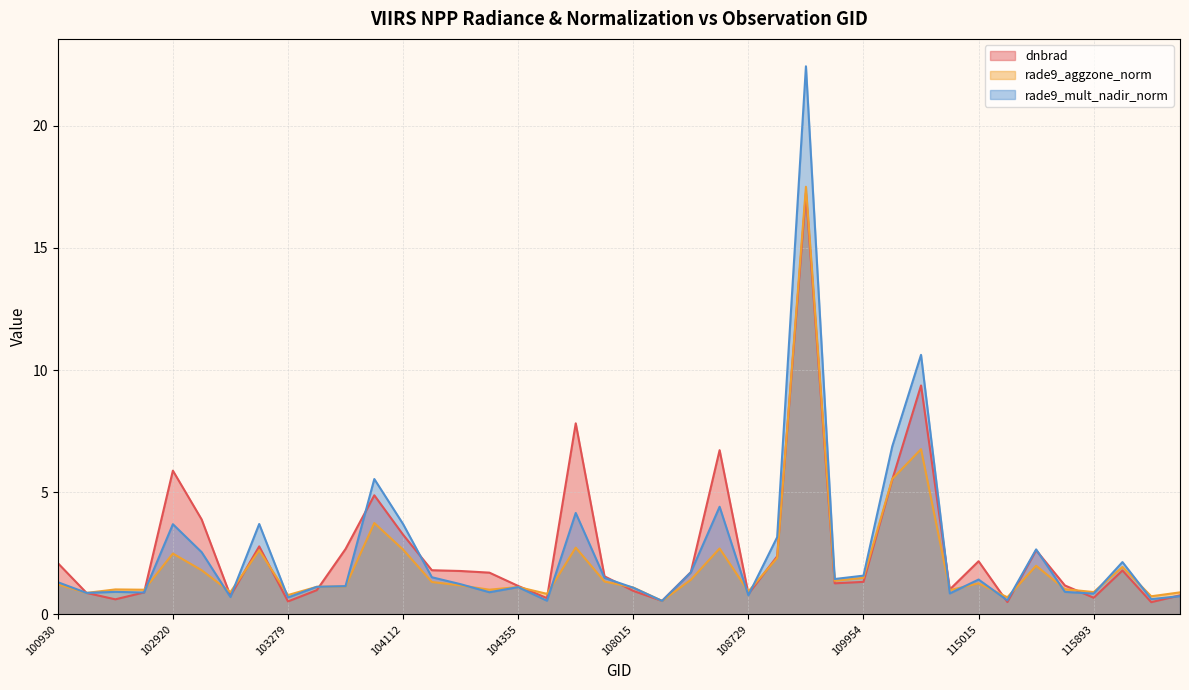

How many intersections are there between dnbrad and rade9_mult_nadir_norm?

14